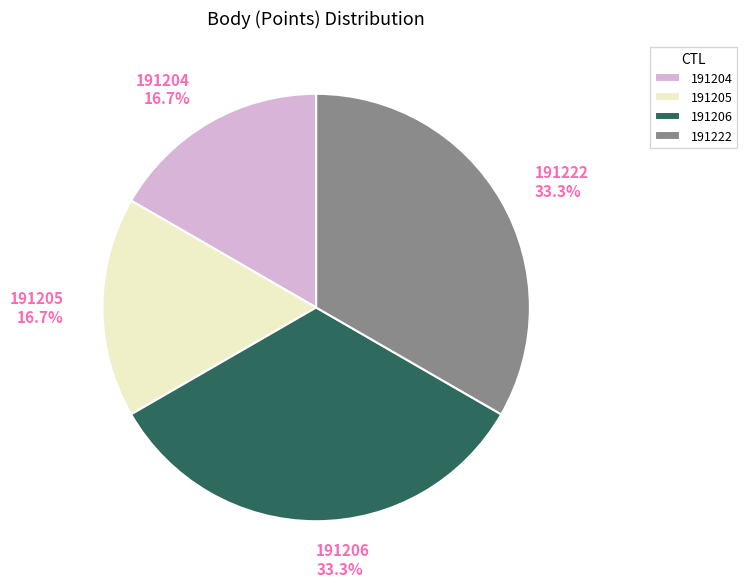

What percentage is NOT represented by 191204 16.7%?

83.3%